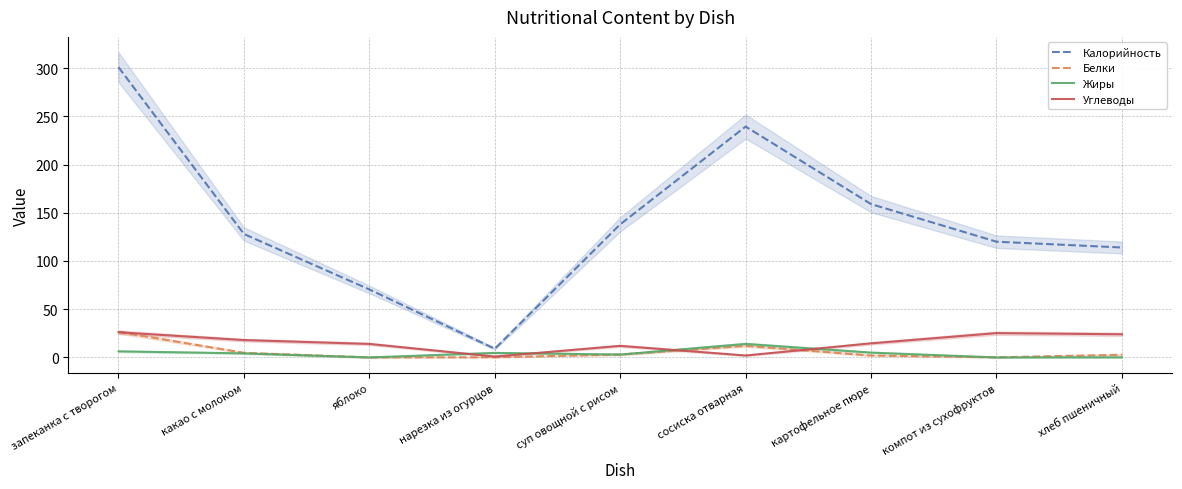

True or false: Белки has a value of 0.0 at яблоко.

True